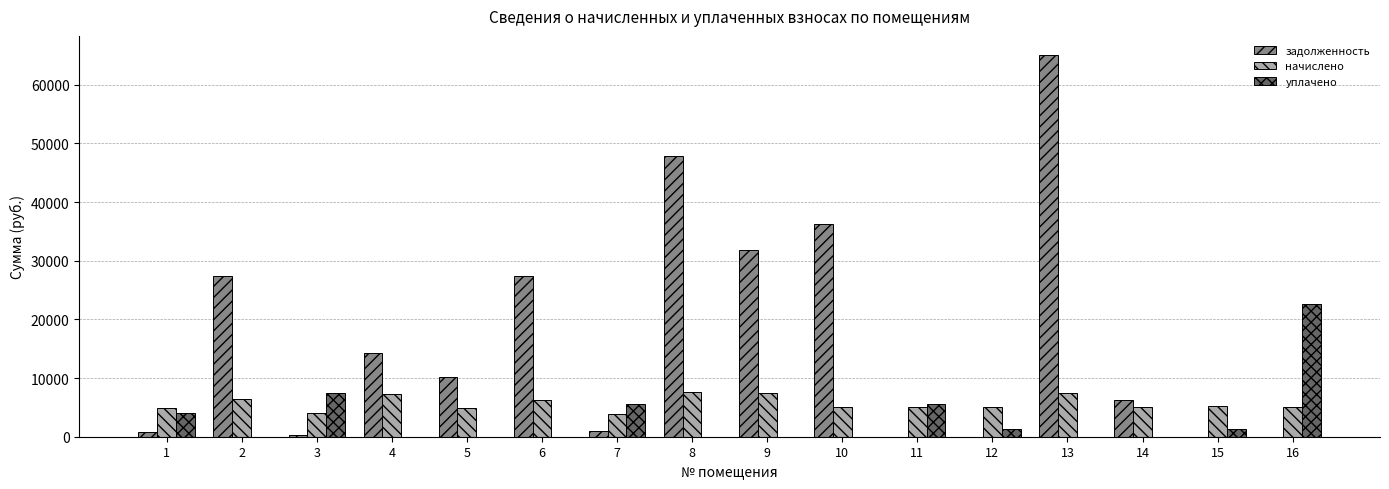

What is the sum of the начислено values at 4 and 9?

14737.4